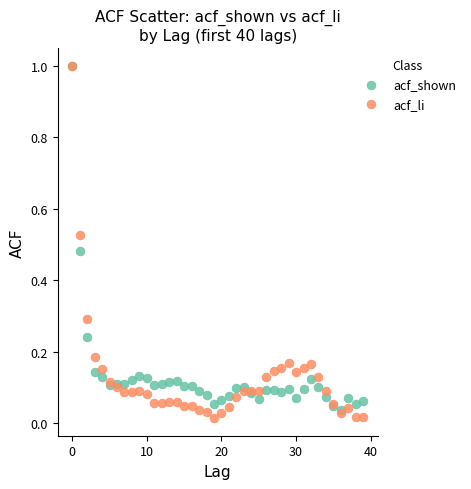

Which series contains the lowest Y value?

acf_li